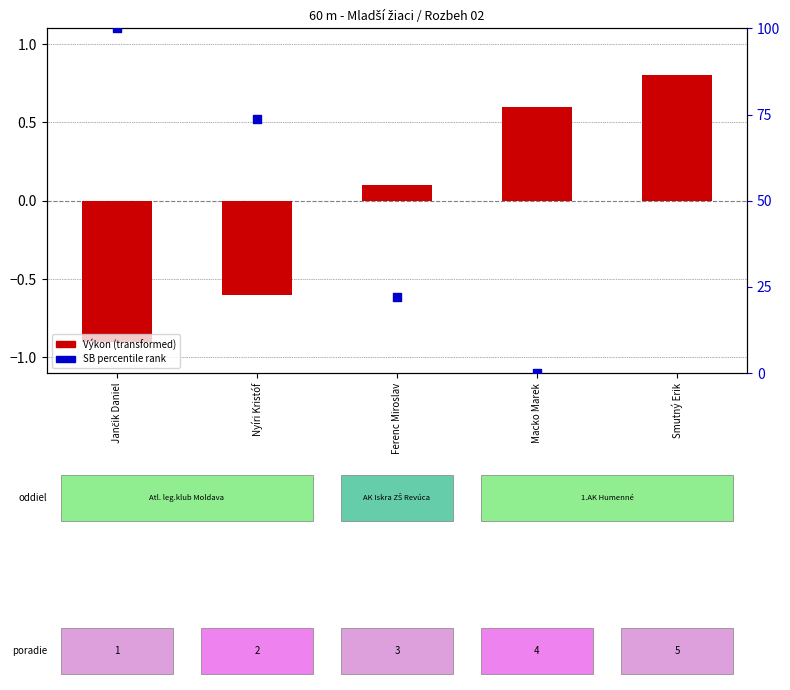

At which category is the sum across all series the highest?

Jančik Daniel